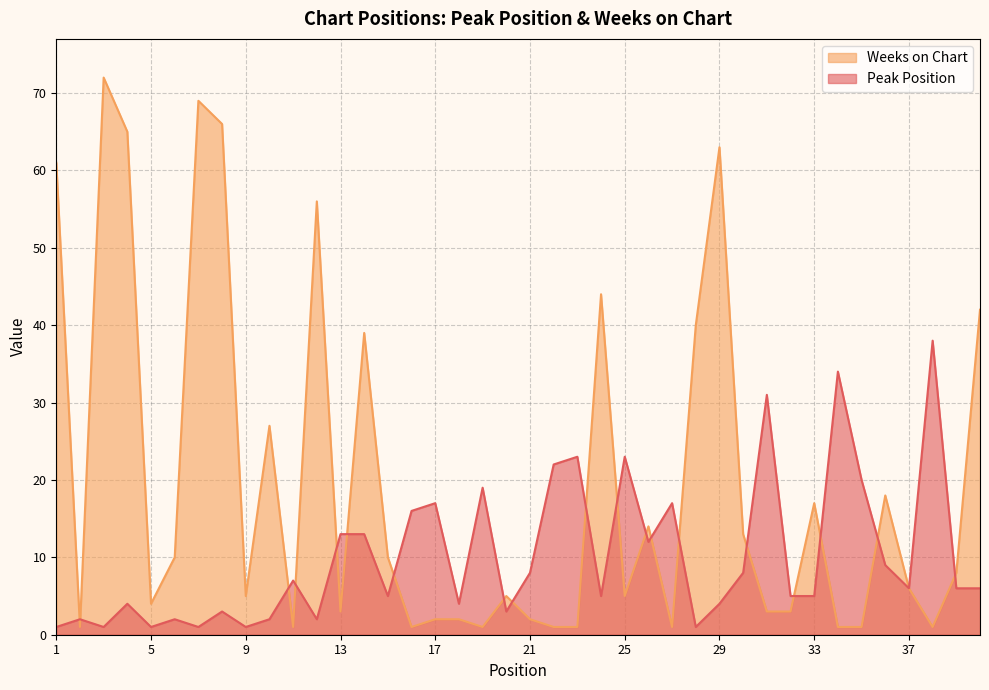

Read the Weeks on Chart value at 39, to the nearest 10.

10